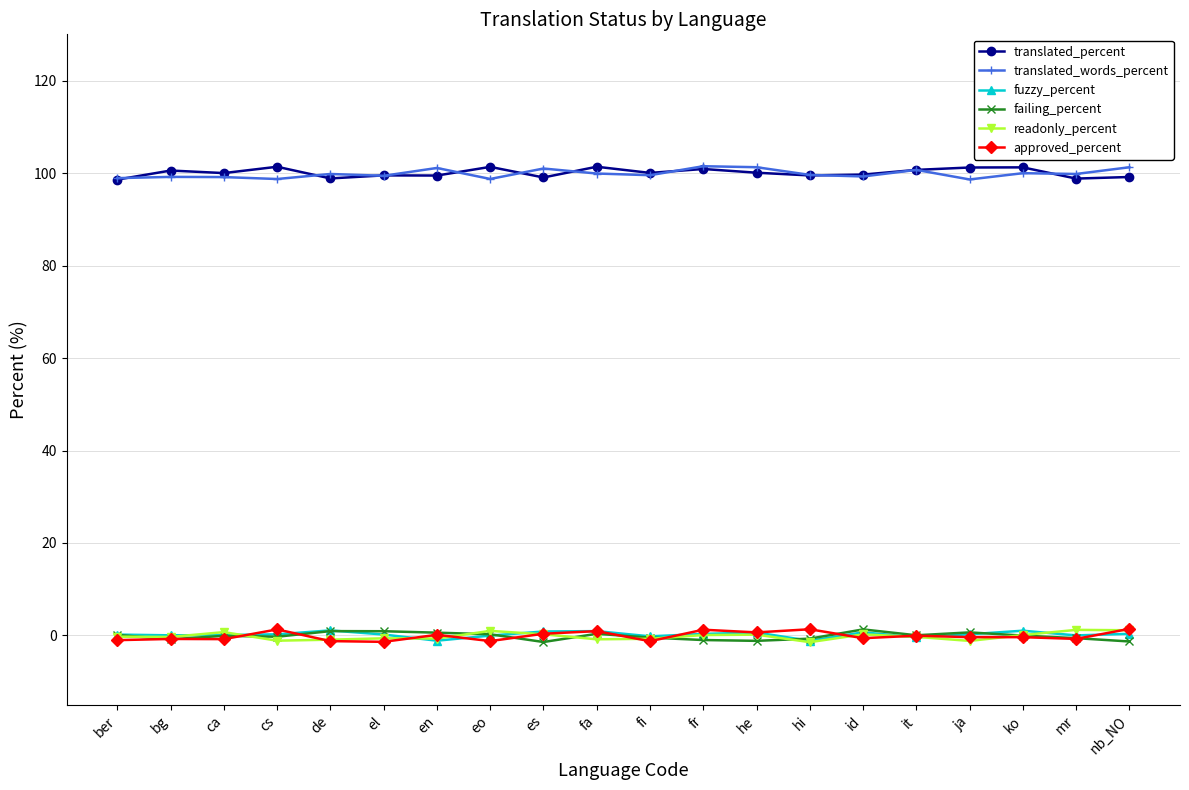

Rank the categories by translated_words_percent value from highest to lowest.

fr, he, nb_NO, en, es, it, ko, fa, mr, de, hi, fi, el, id, bg, ca, ber, eo, cs, ja